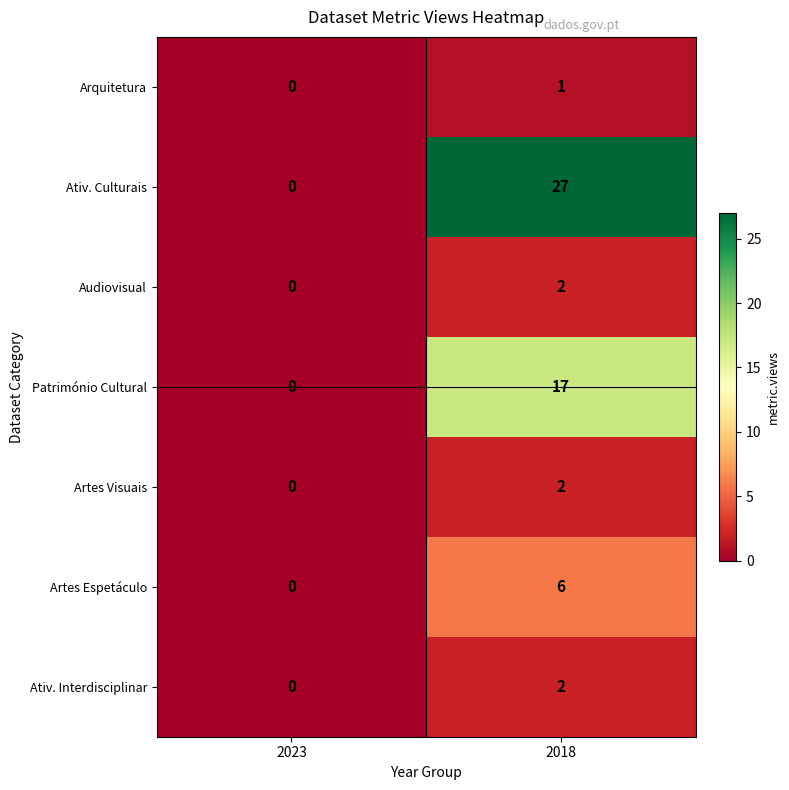

True or false: Património Cultural has a value of 8 at 2018.

False